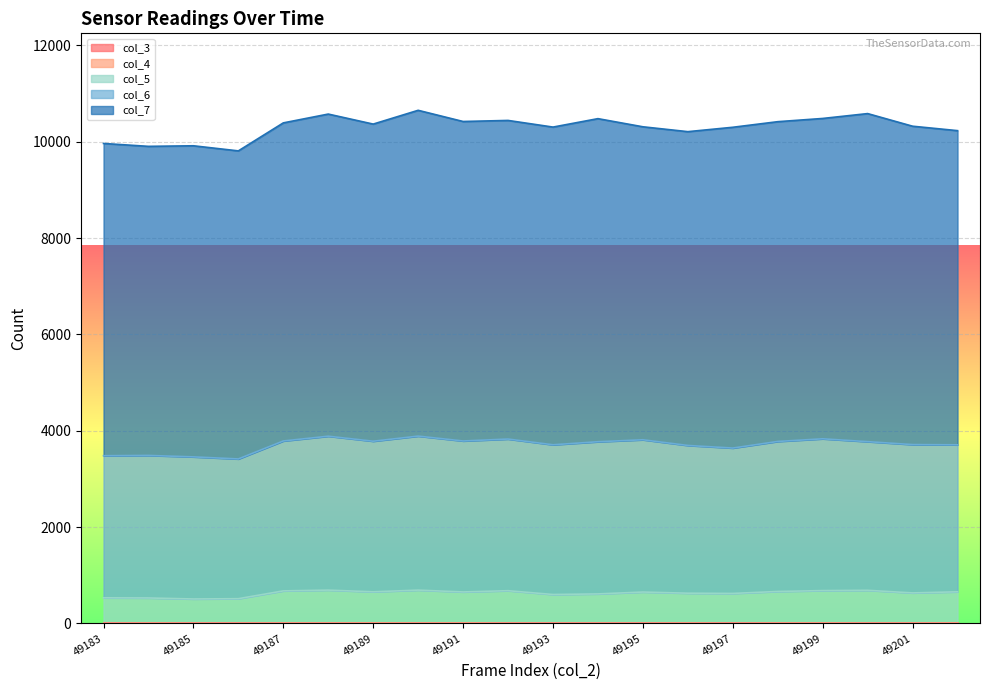

How many lines are shown in the chart?

5